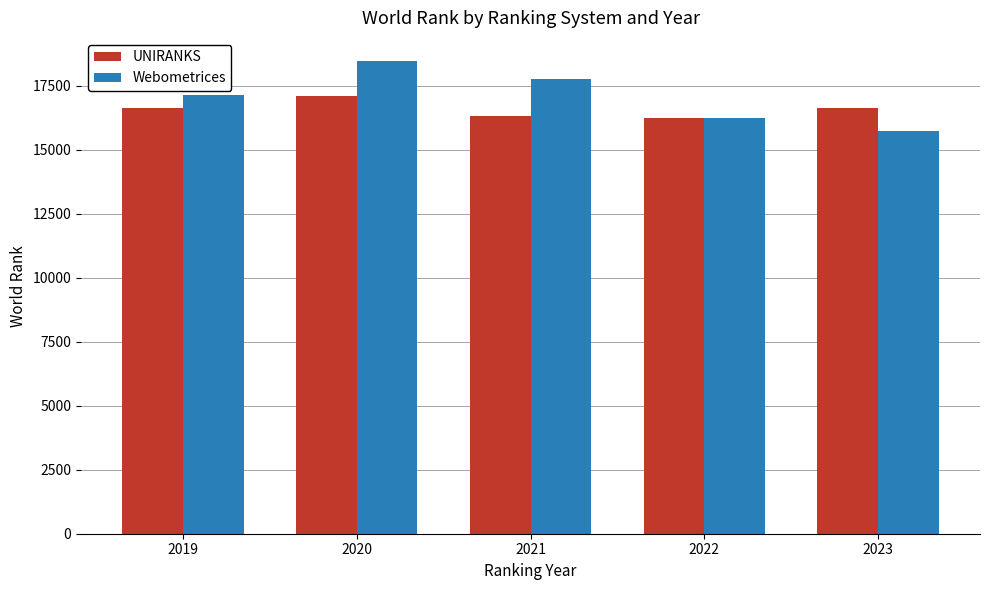

Which category has the lowest value across all series?

2023